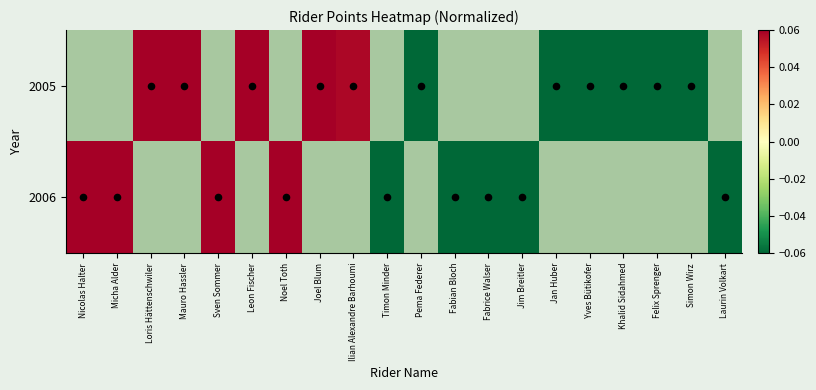

Is the value of 2005 at Simon Wirz greater than the value of 2006 at Leon Fischer?

No